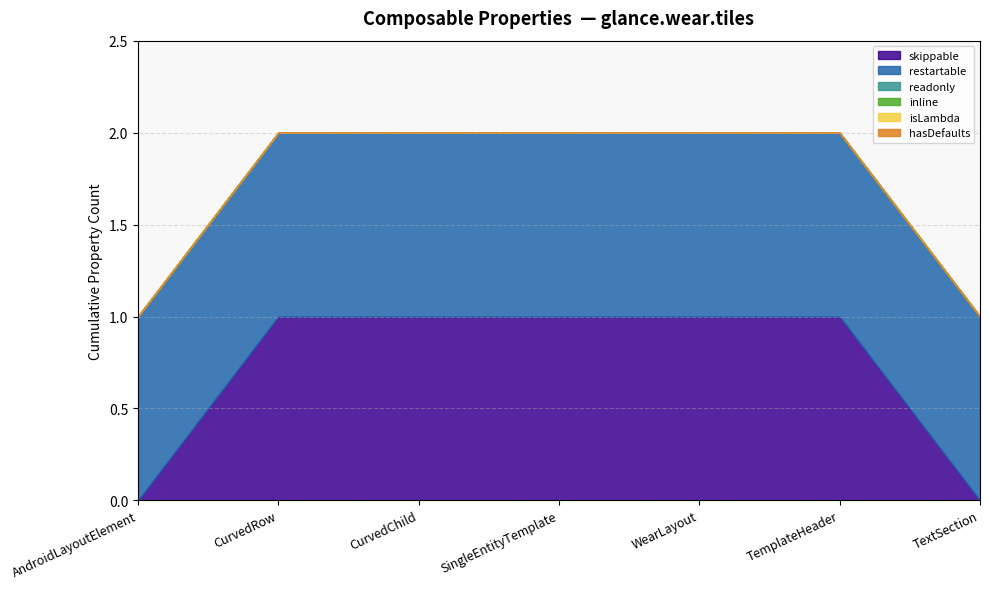

True or false: restartable and hasDefaults cross at least once.

False